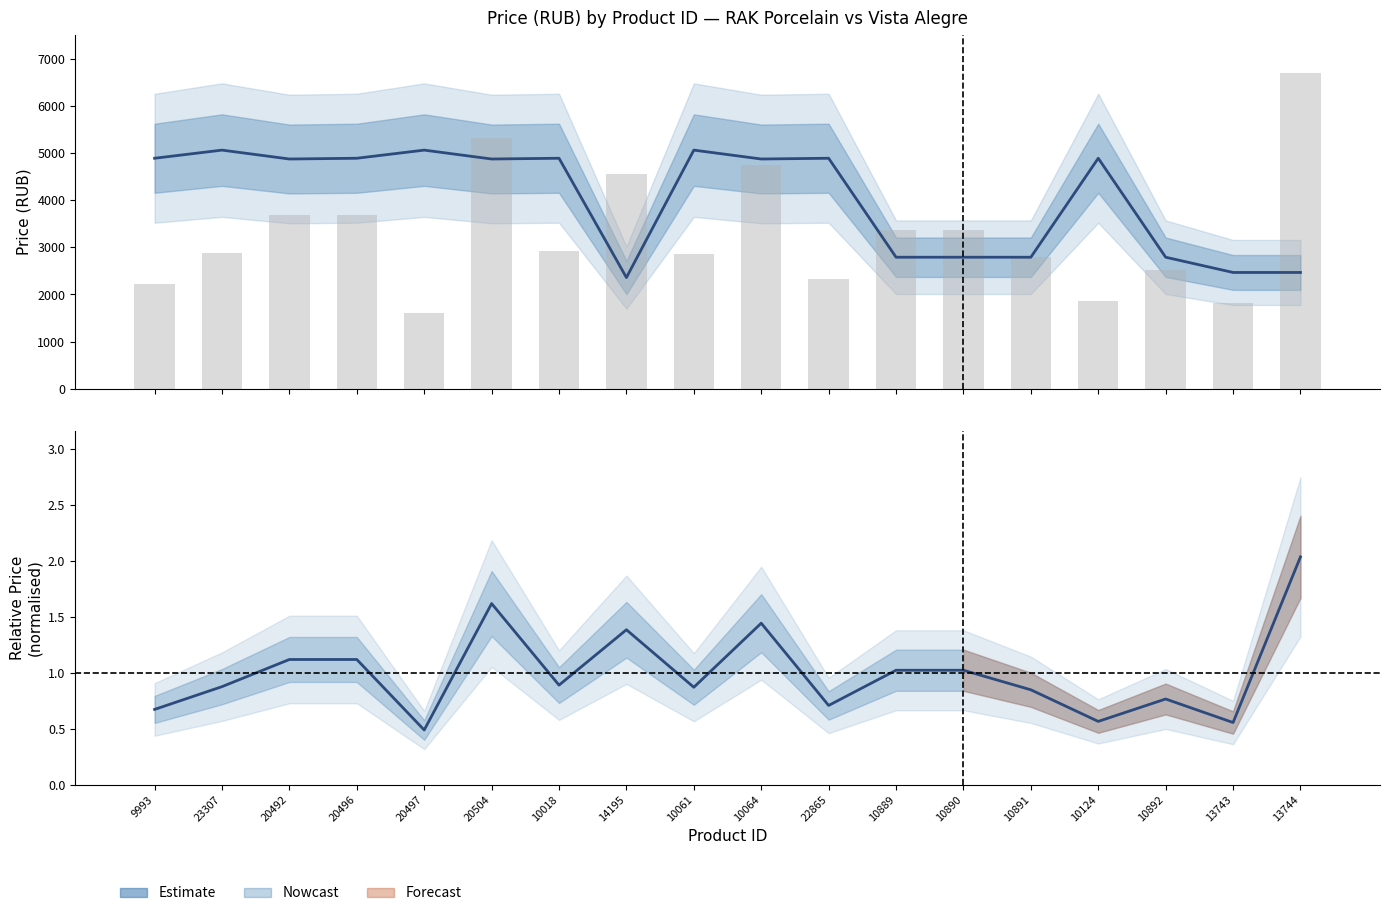

Which category has the lowest value across all series?

20497